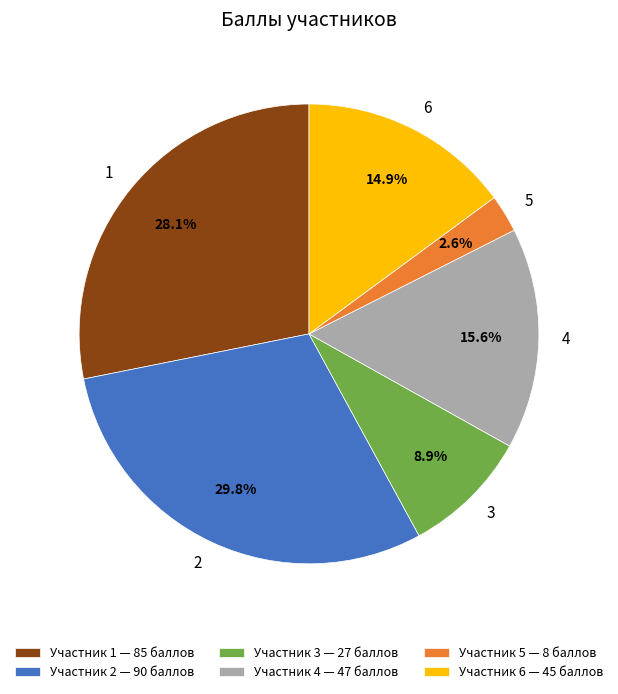

The 6 slice represents 15% of the pie. True or false?

True